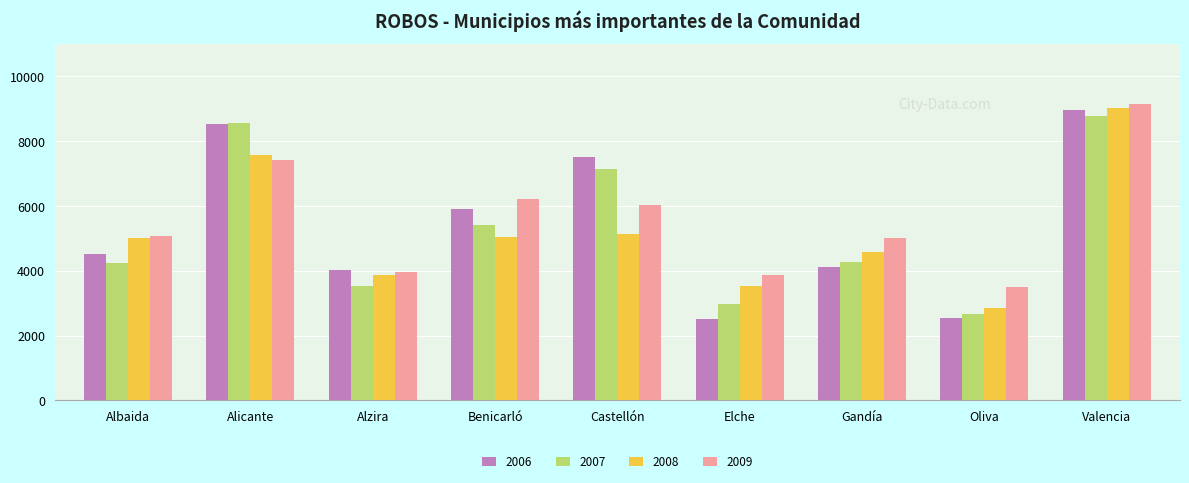

What is the sum of all 2008 values?

46570